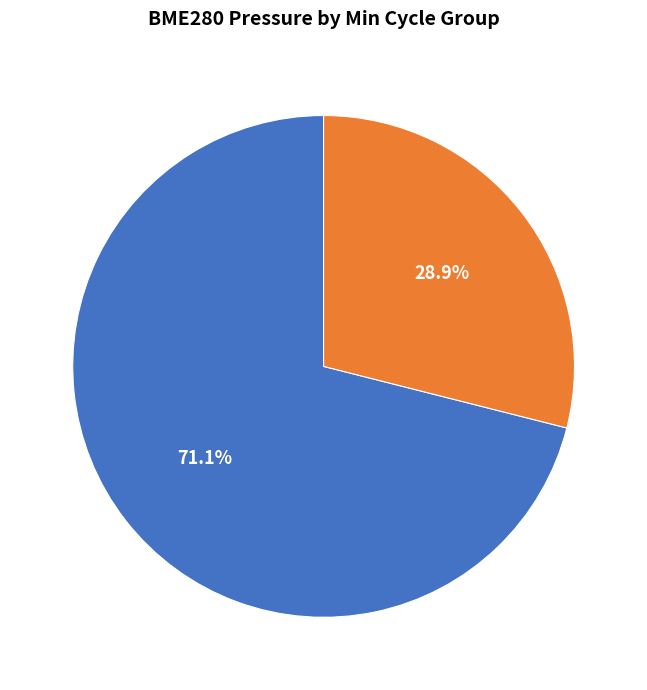

Which category has the biggest portion of the pie?

1280